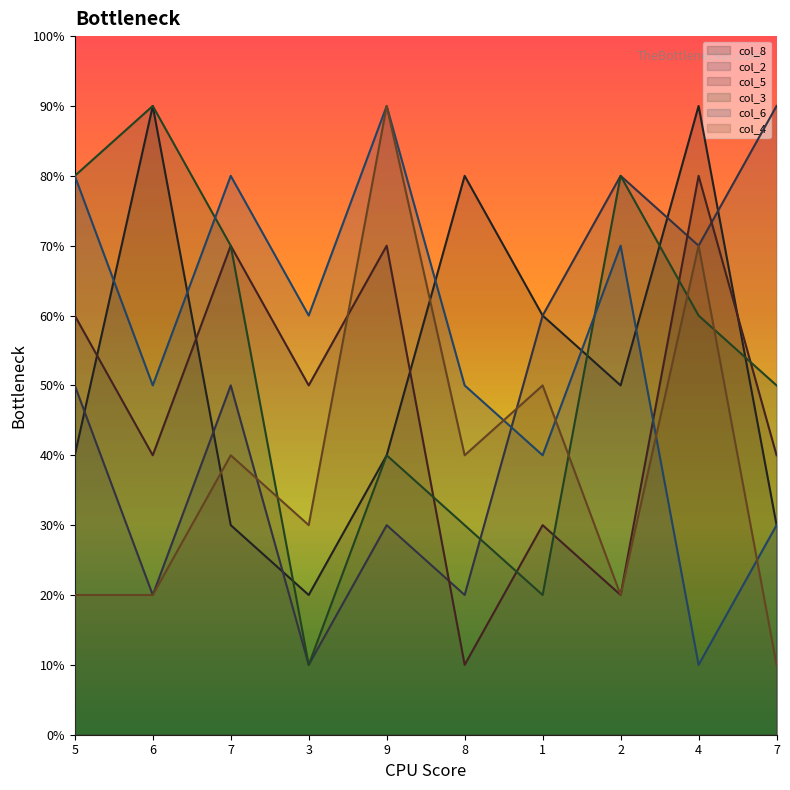

What is the approximate value of col_6 at 9?

9